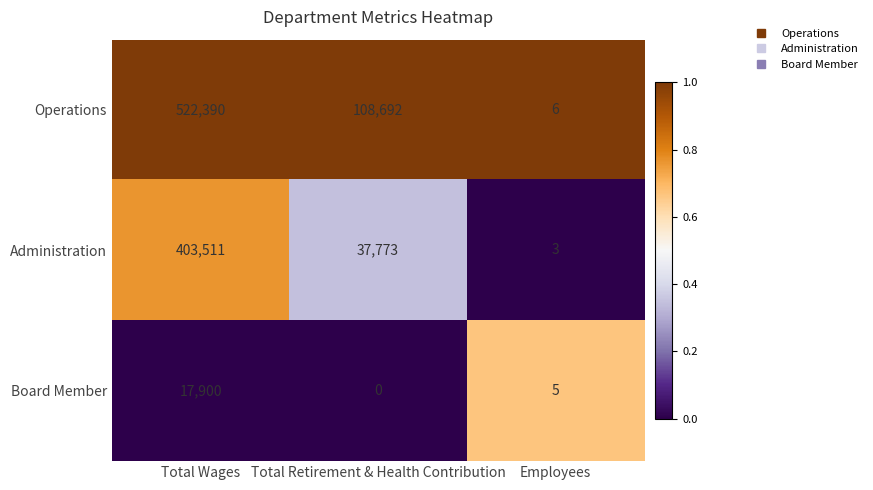

Where does the Administration series first go above 37773?

Total Wages